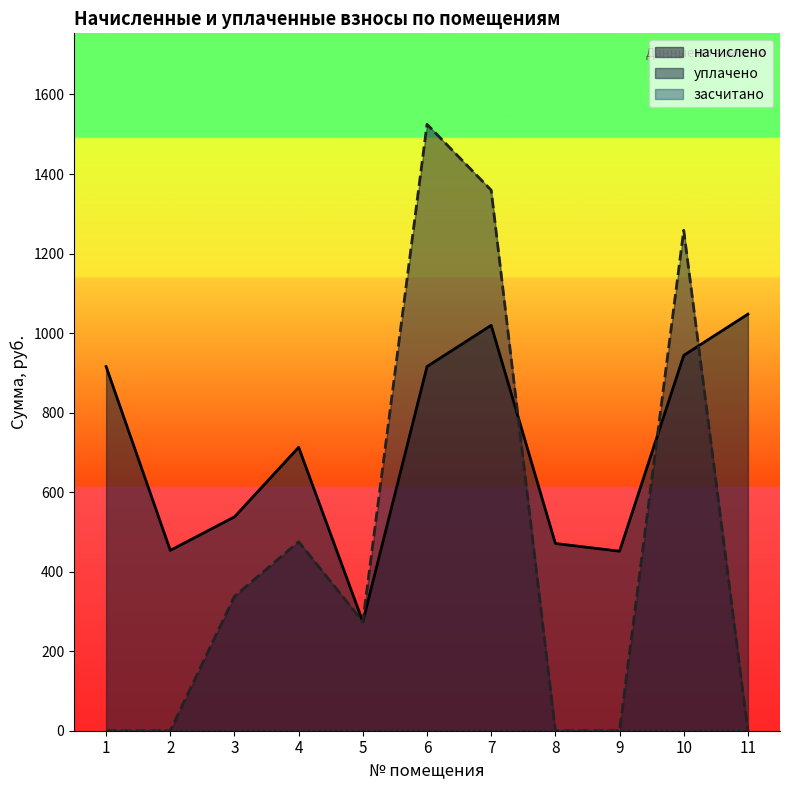

What is the sum of all уплачено values?

5230.4